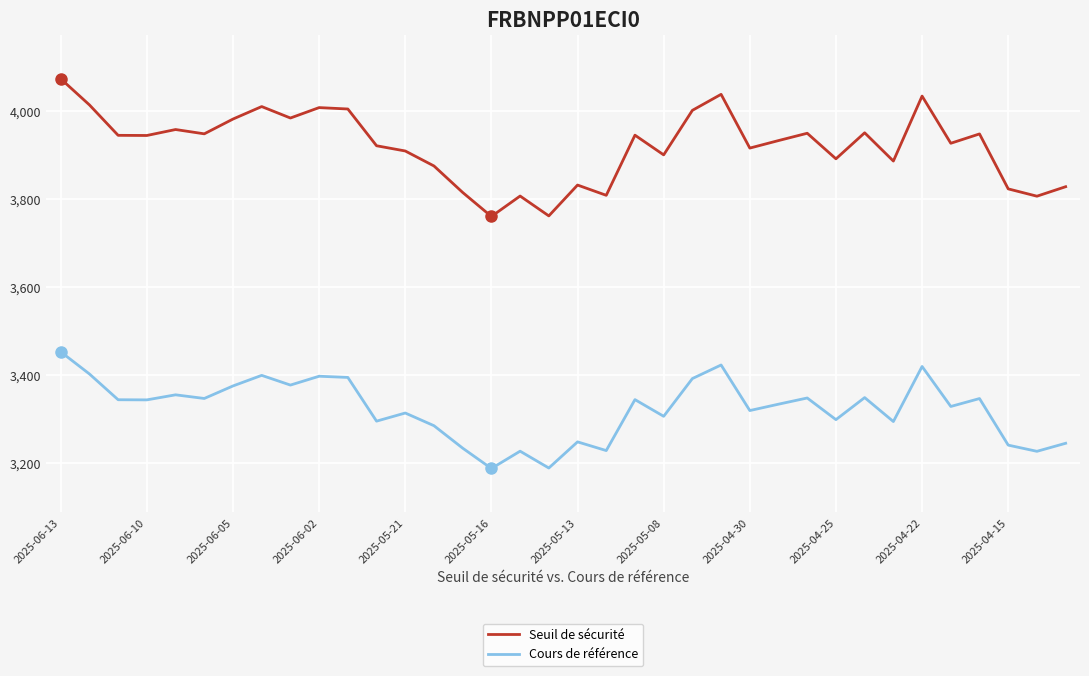

List the series in order of their overall mean, highest first.

Seuil de sécurité, Cours de référence